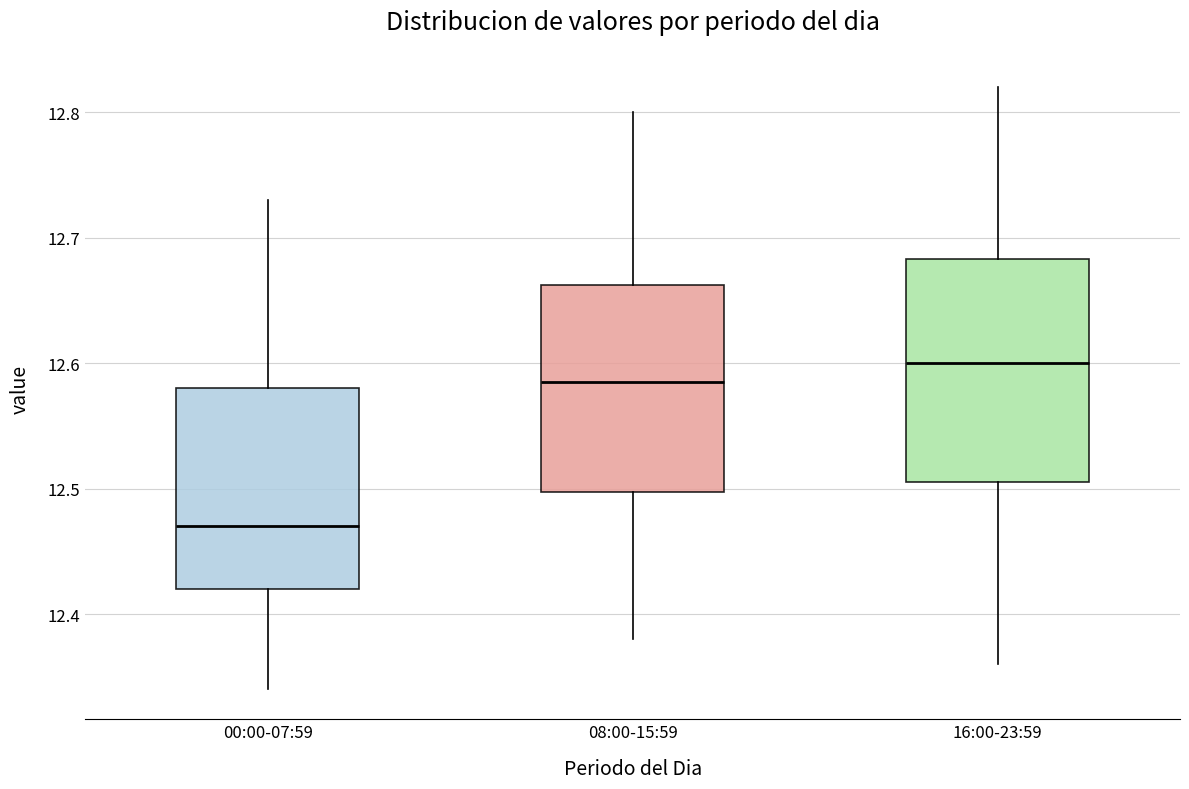

Comparing the boxes themselves (not the whiskers), which one is the tallest?

16:00-23:59